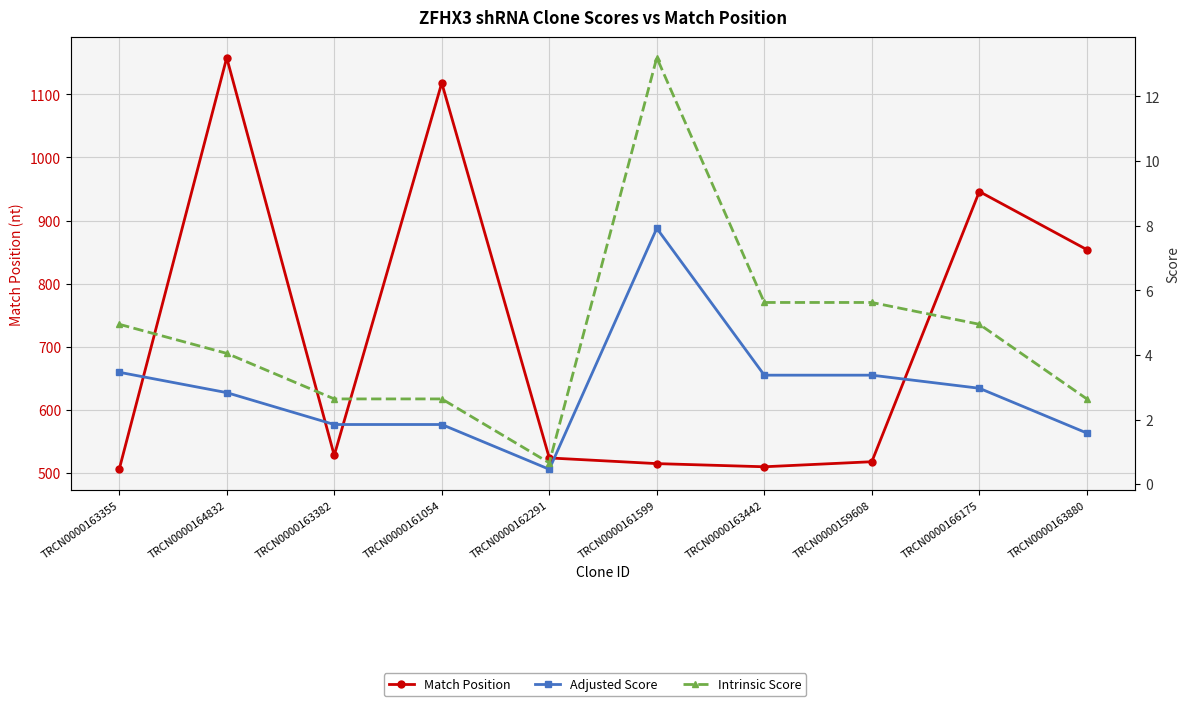

Which has a higher value, TRCN0000163382 or TRCN0000164832?

TRCN0000164832